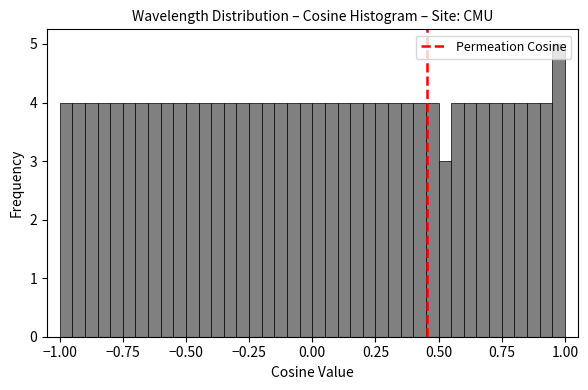

Around what value on the x-axis is the tallest bar? Give the approximate position of its centre, as read against the axis.

1.00